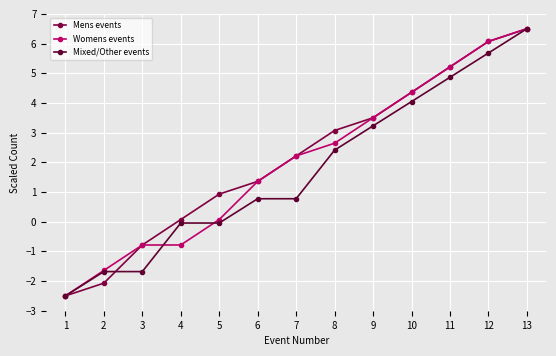

Reading left to right, what are all the values shown in this chart?

Mens events: 1=-2.5	2=-2.1	3=-0.8	4=0.1	5=0.9	6=1.4	7=2.2	8=3.1	9=3.5	10=4.4	11=5.2	12=6.1	13=6.5
Womens events: 1=-2.5	2=-1.6	3=-0.8	4=-0.8	5=0.1	6=1.4	7=2.2	8=2.6	9=3.5	10=4.4	11=5.2	12=6.1	13=6.5
Mixed/Other events: 1=-2.5	2=-1.7	3=-1.7	4=-0.0	5=-0.0	6=0.8	7=0.8	8=2.4	9=3.2	10=4.0	11=4.9	12=5.7	13=6.5